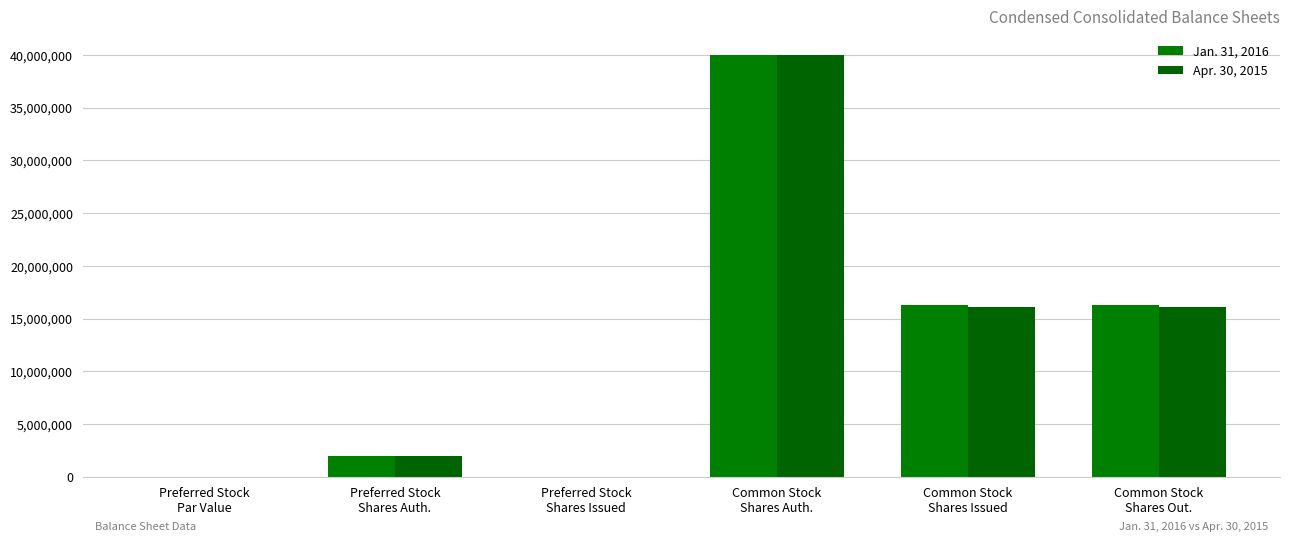

How many data points does each series have?

6